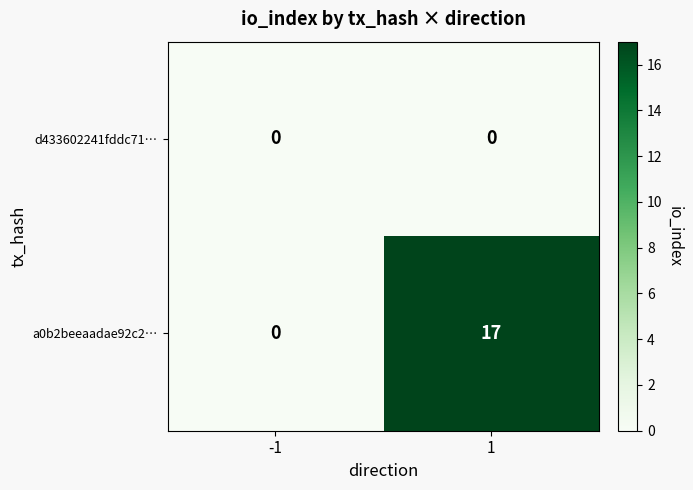

What is the difference between the maximum and minimum values in the a0b2beeaadae92c2… series?

17